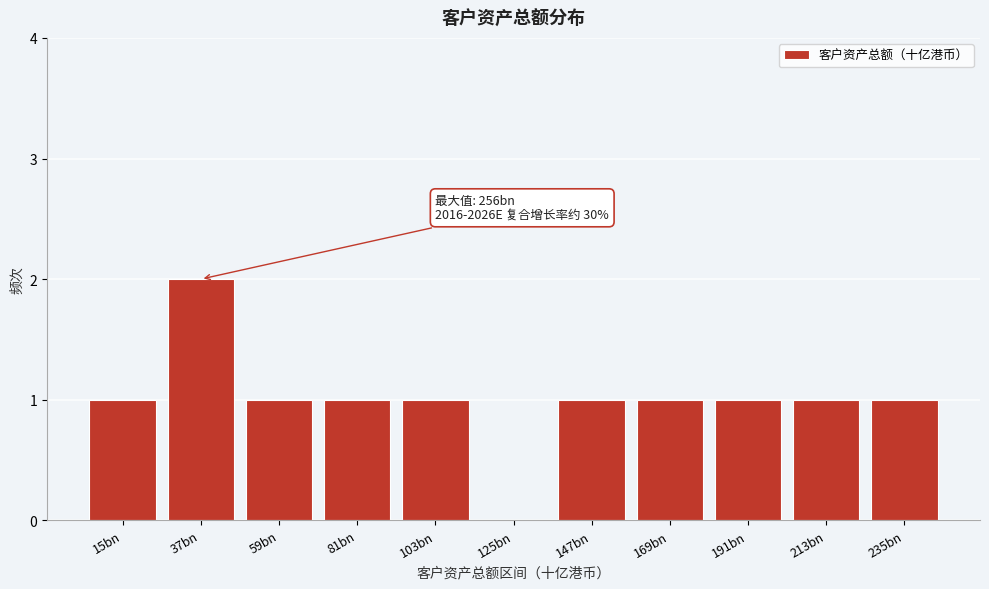

Reading right to left, extract all data points from this chart.

235bn=1	213bn=1	191bn=1	169bn=1	147bn=1	125bn=0	103bn=1	81bn=1	59bn=1	37bn=2	15bn=1